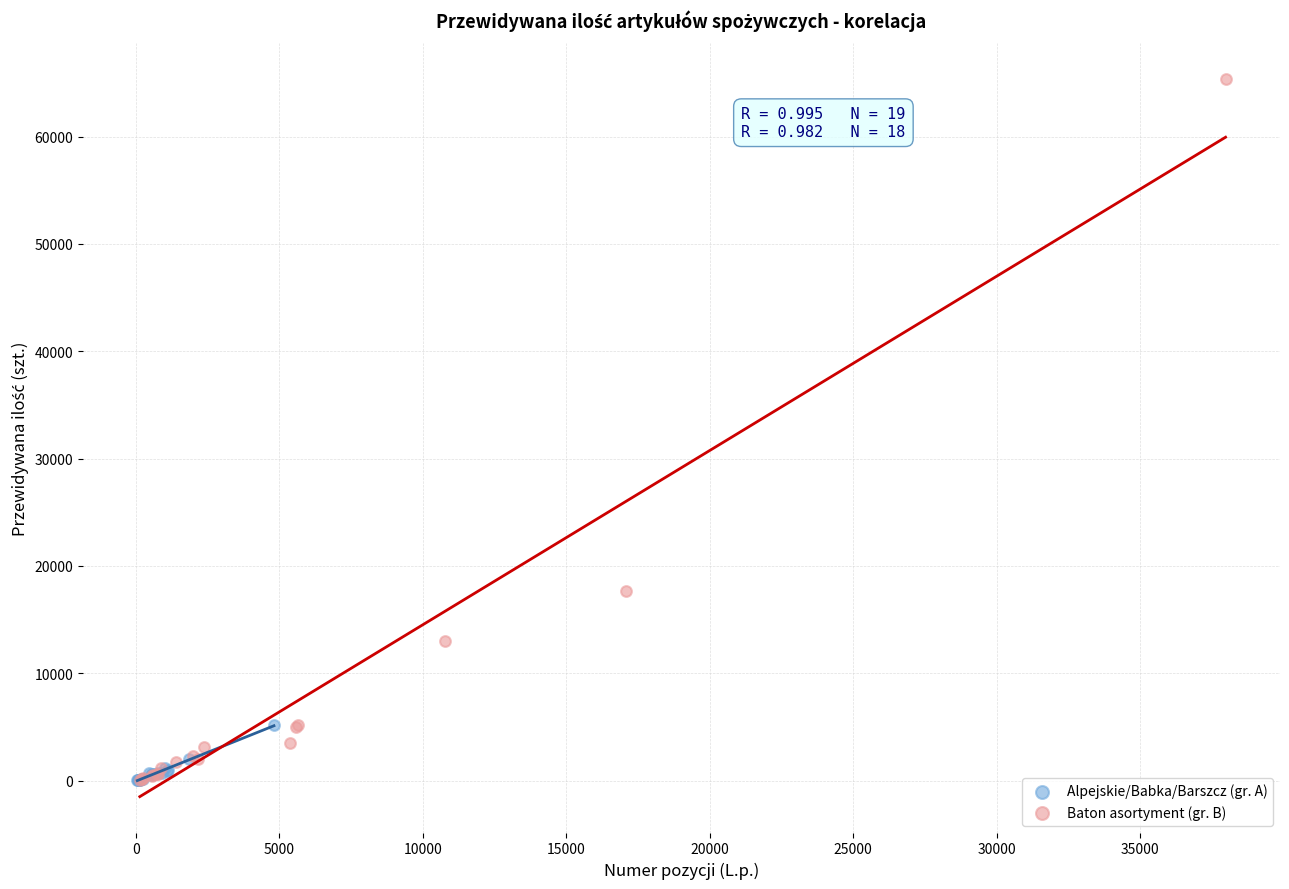

Which series has the largest Y range (max minus min)?

Baton asortyment (gr. B)